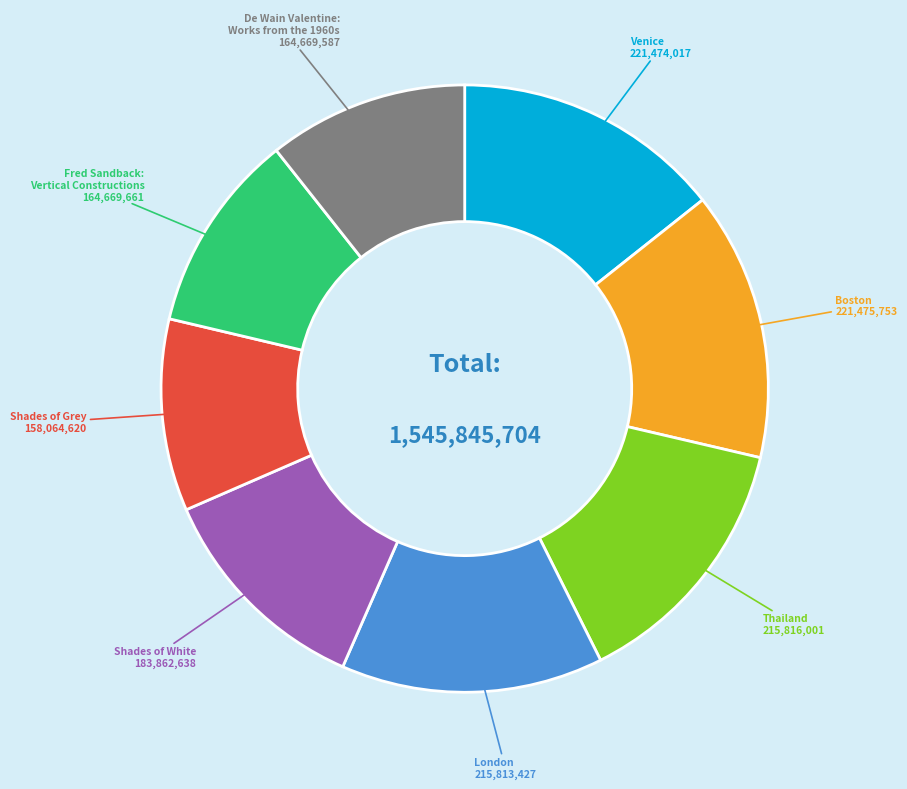

Is the sum of Shades of Grey and Shades of White greater than half?

No